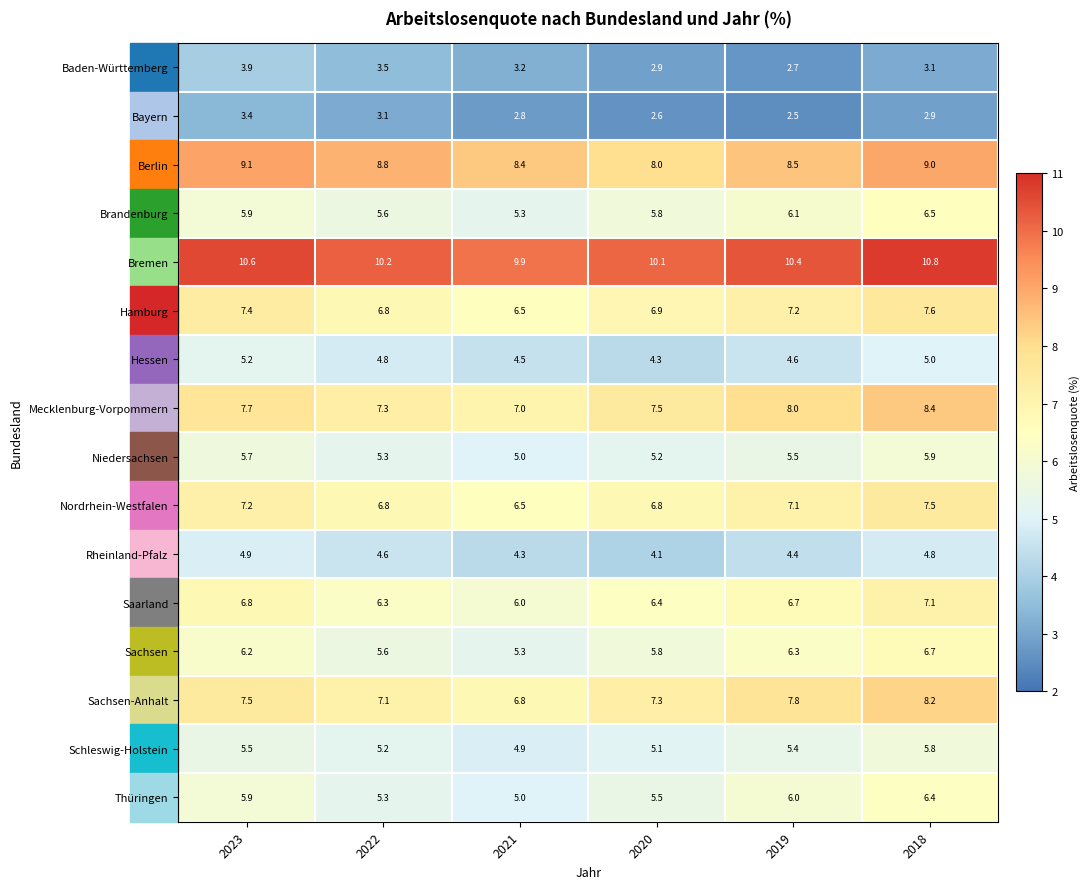

What is the difference between the highest and lowest values at 2021?

7.1